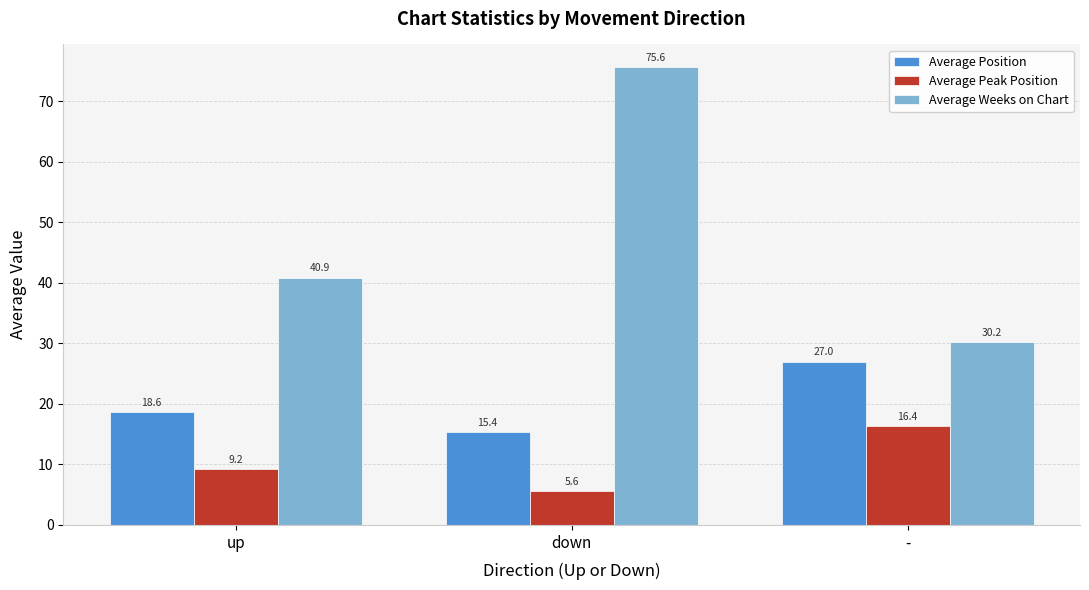

What is the label of the 1st bar from the right?

-